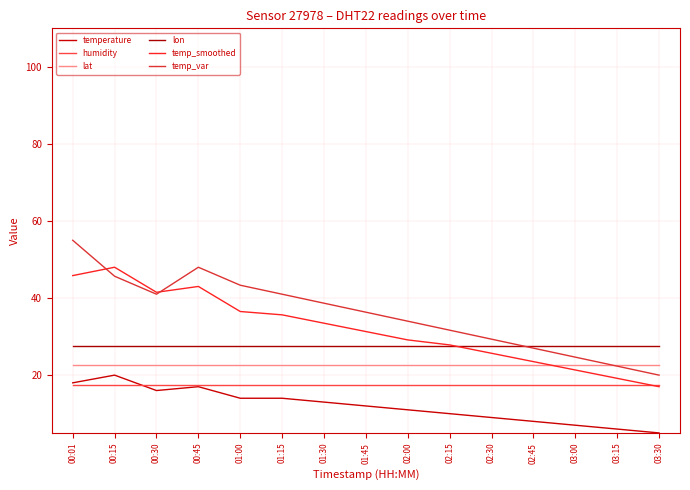

What is the spread (max minus min) of values at 02:15?

21.7